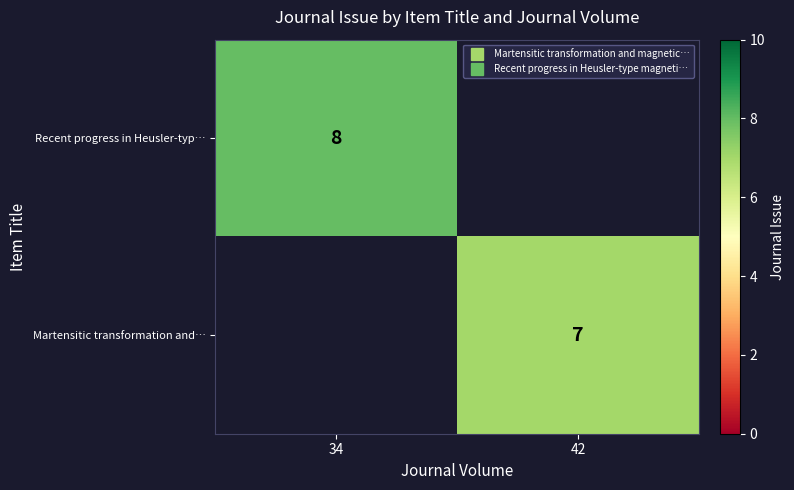

At which category does the chart reach its minimum across all series?

42